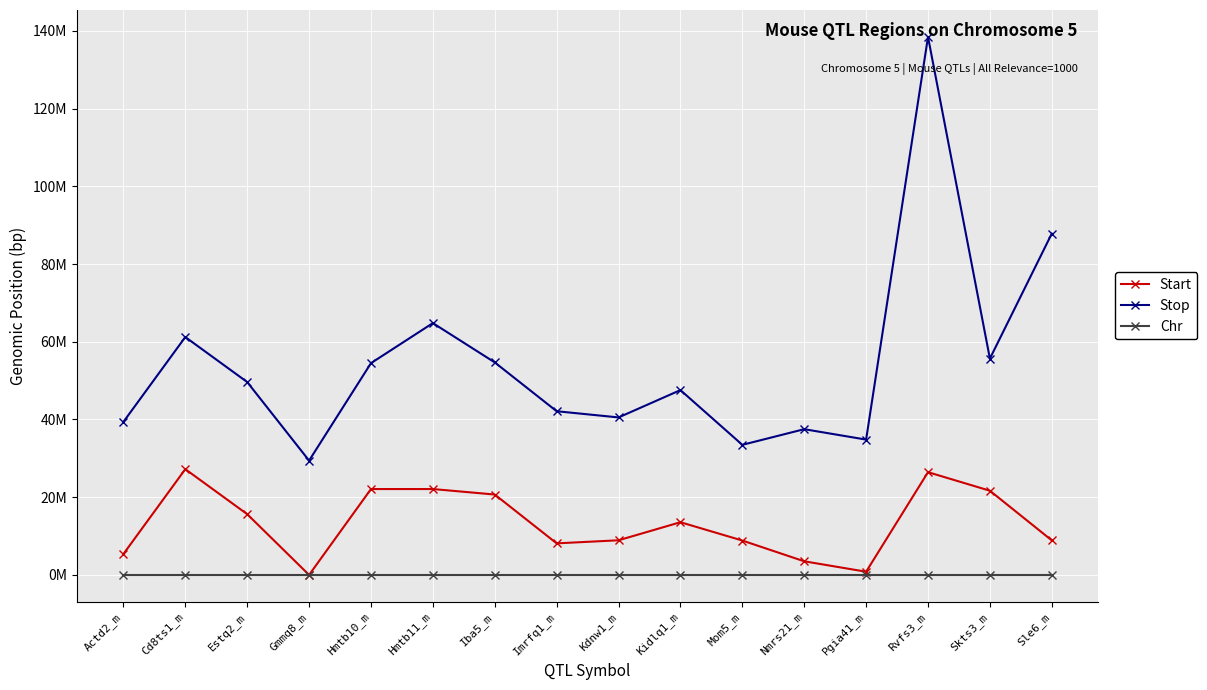

At which label is Stop closest to 83938263?

Sle6_m